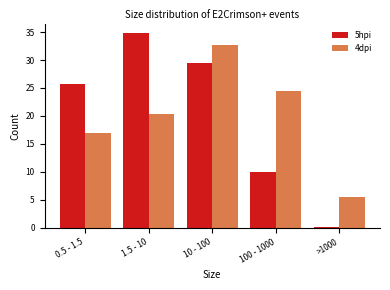

Reading right to left, what are all the values shown in this chart?

5hpi: >1000=0.2	100 - 1000=9.9	10 - 100=29.4	1.5 - 10=34.8	0.5 - 1.5=25.7
4dpi: >1000=5.5	100 - 1000=24.5	10 - 100=32.7	1.5 - 10=20.4	0.5 - 1.5=16.9